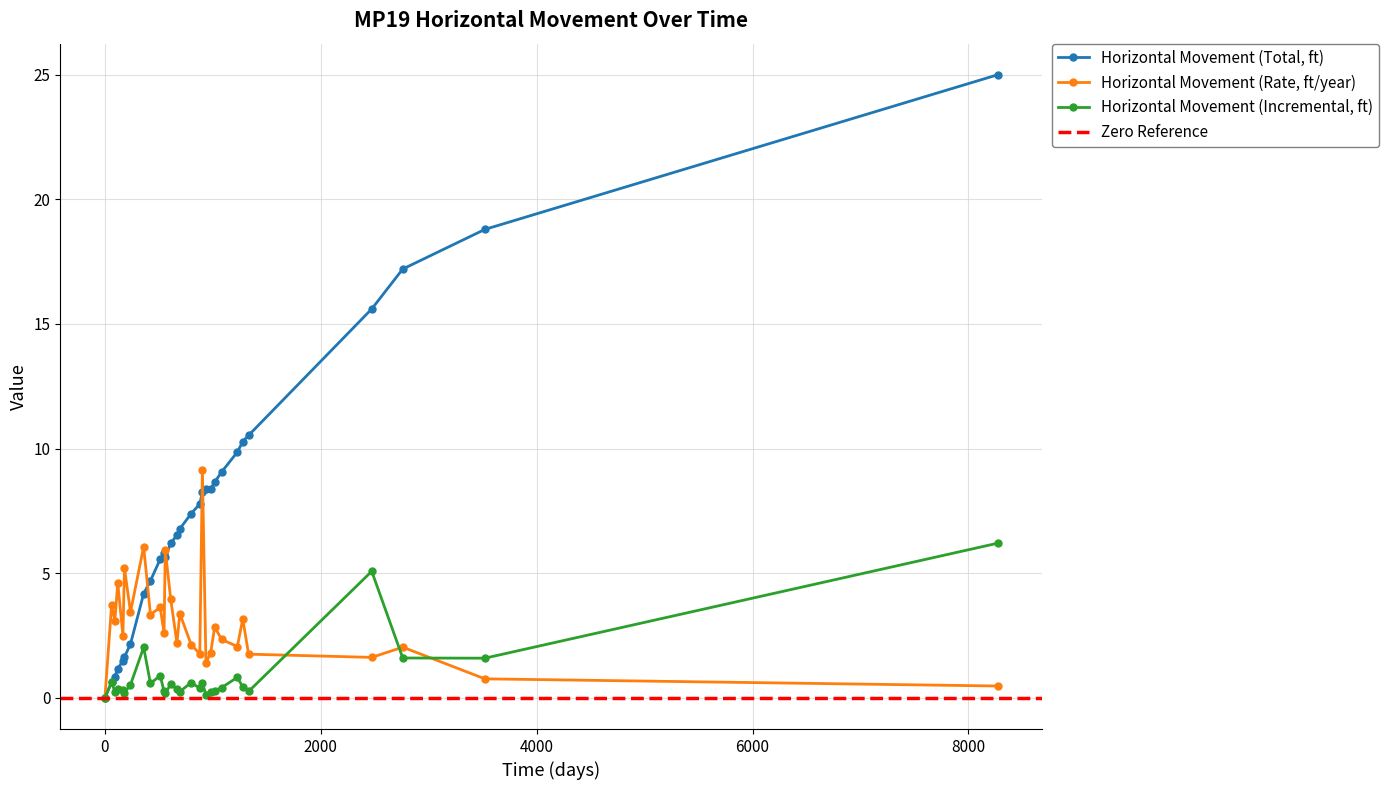

What is the value of the Horizontal Movement (Total, ft) point at the 12th from the left?

5.7